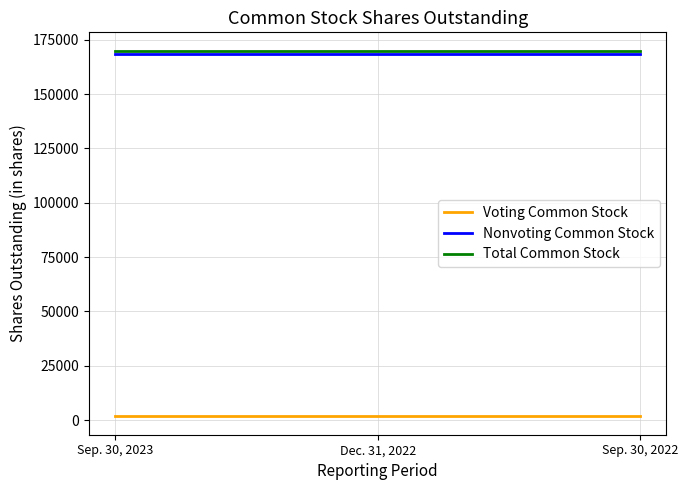

How many categories are shown in the chart?

3